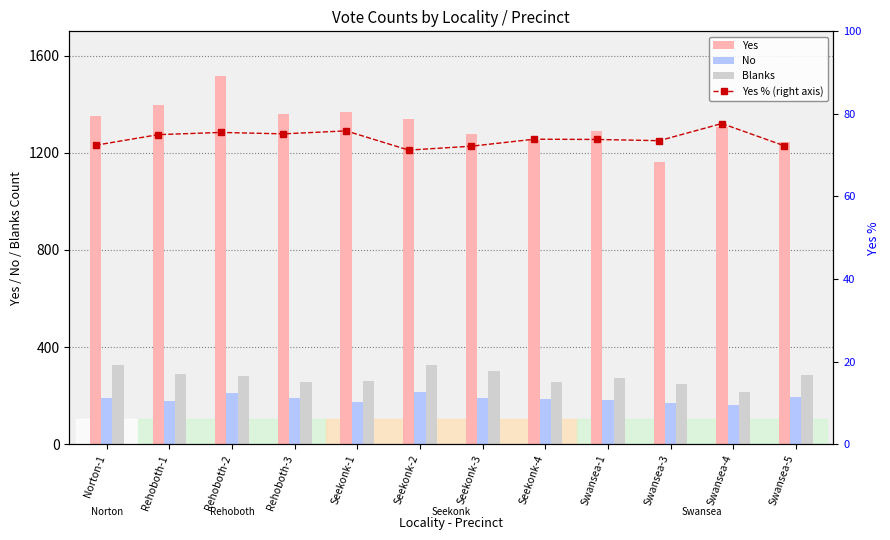

True or false: Yes has a value of 2307.9 at Seekonk-2.

False